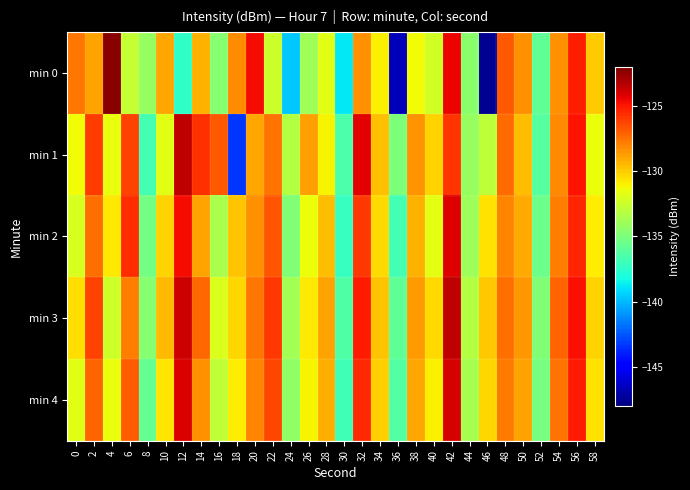

Which series has the largest total across all categories?

min 3